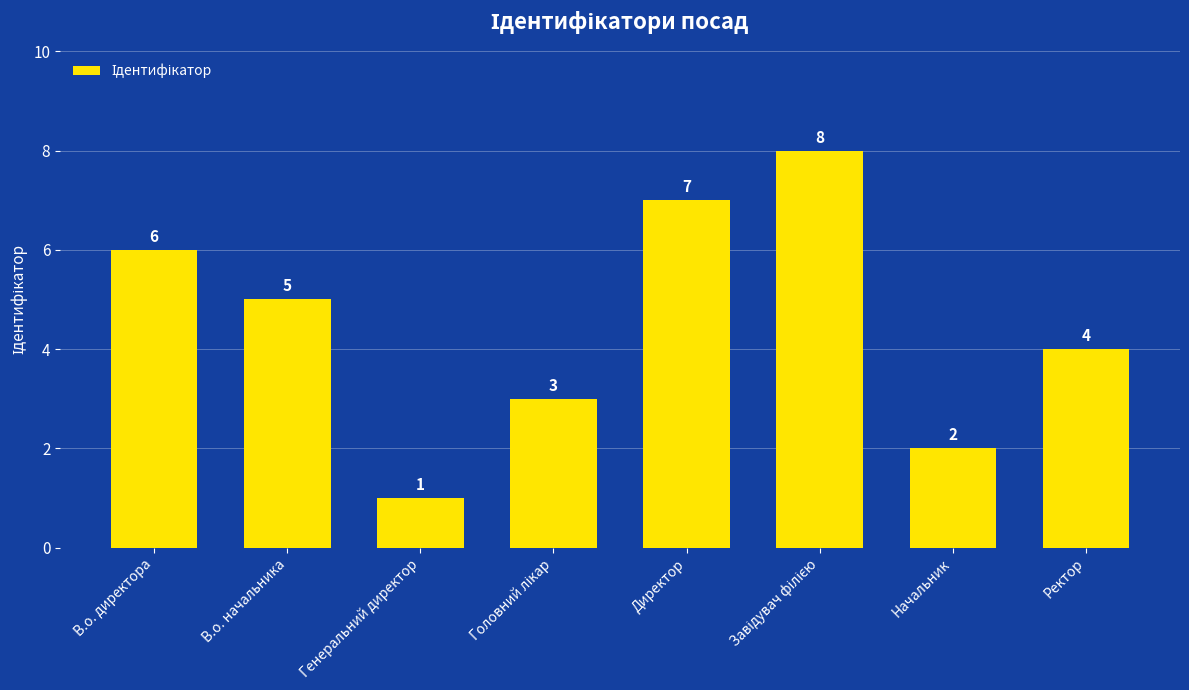

What is the change in value from В.о. начальника to Директор?

+2